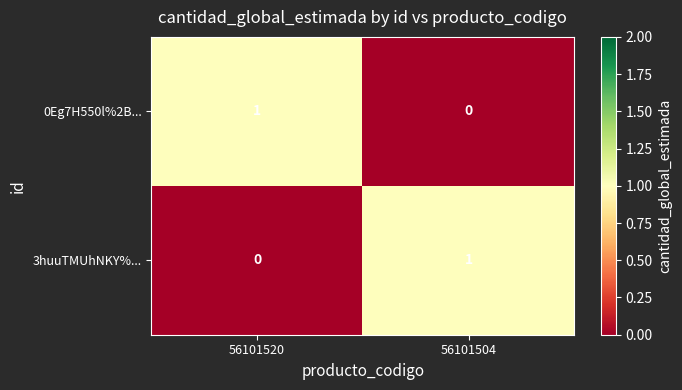

The value of 0Eg7H550l%2B... at 56101520 is 1. True or false?

True